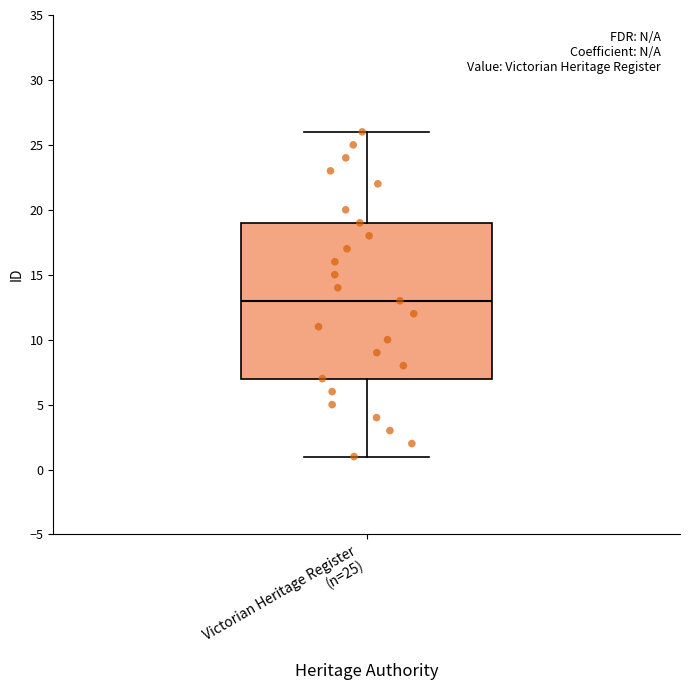

Transcribe this box plot: give where the median line is, the range the box spans, and where the two whiskers end, as read against the y-axis. The values are not printed on the chart, so give them approximately, as read against the axis.

median 13, box 7 to 19, whiskers 1 to 26